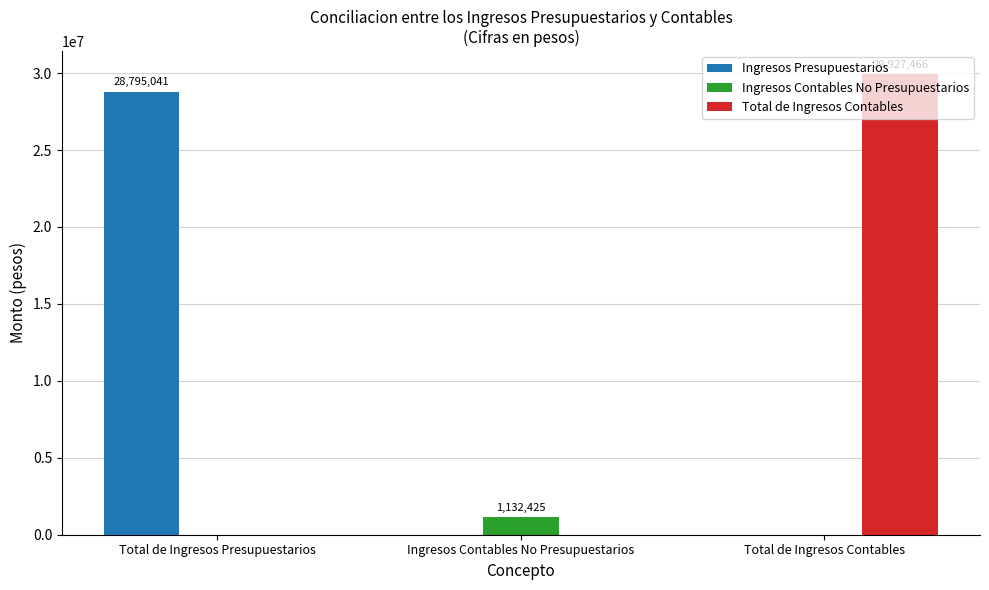

What is the highest value of the Ingresos Contables No Presupuestarios series?

1132424.7